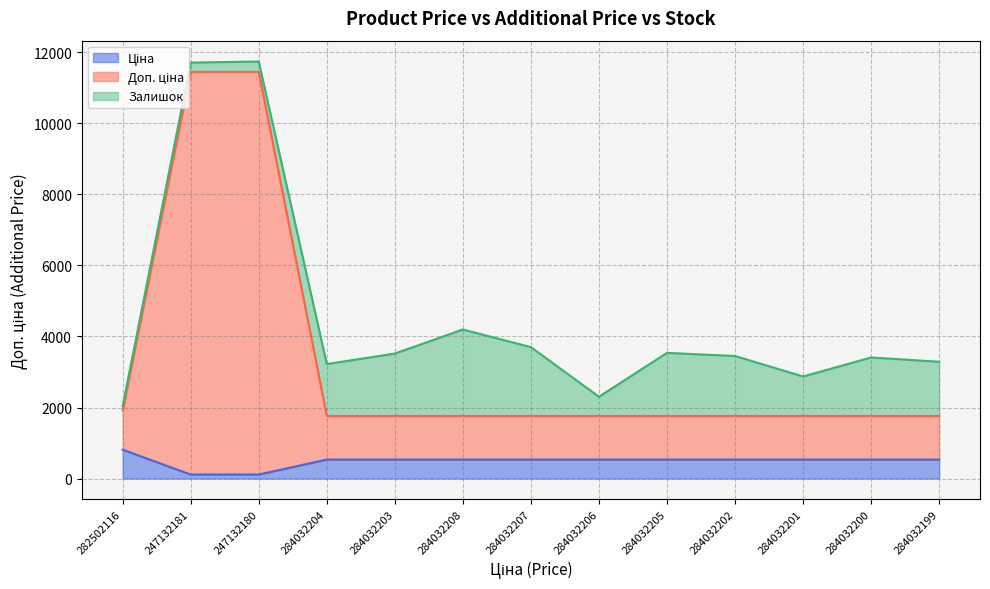

Which category has the highest value across all series?

247132181